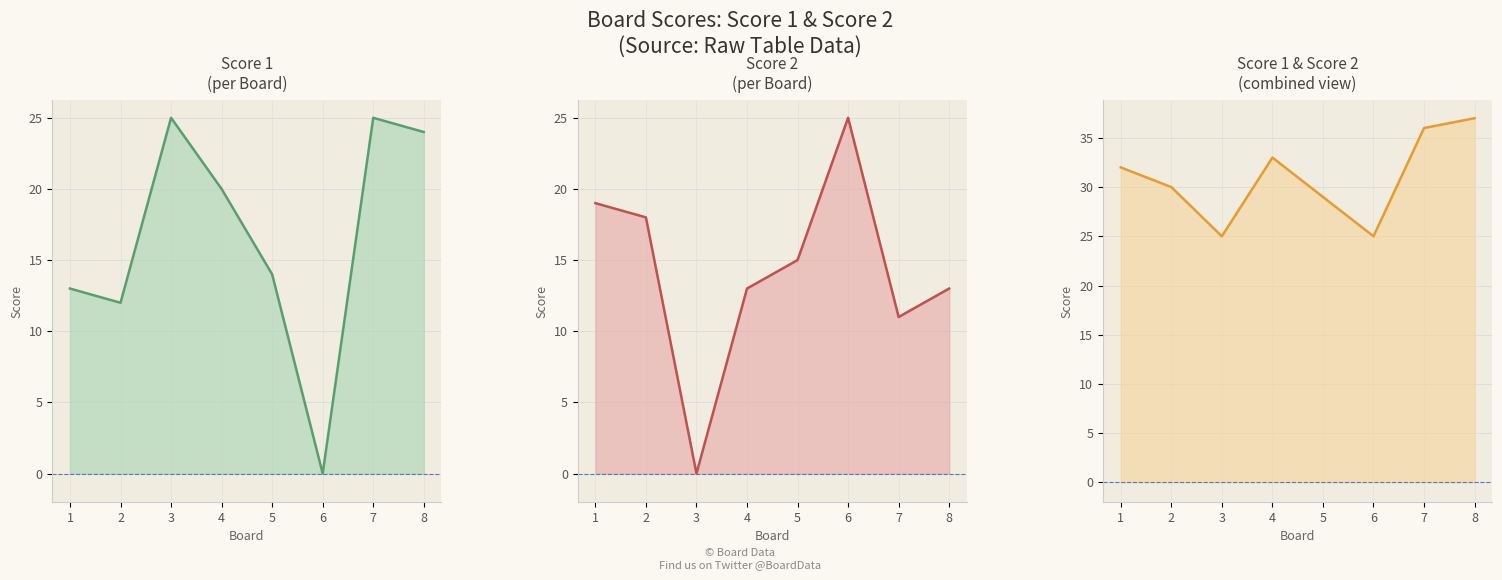

What is the sum of all Score 1 + Score 2 values?

247